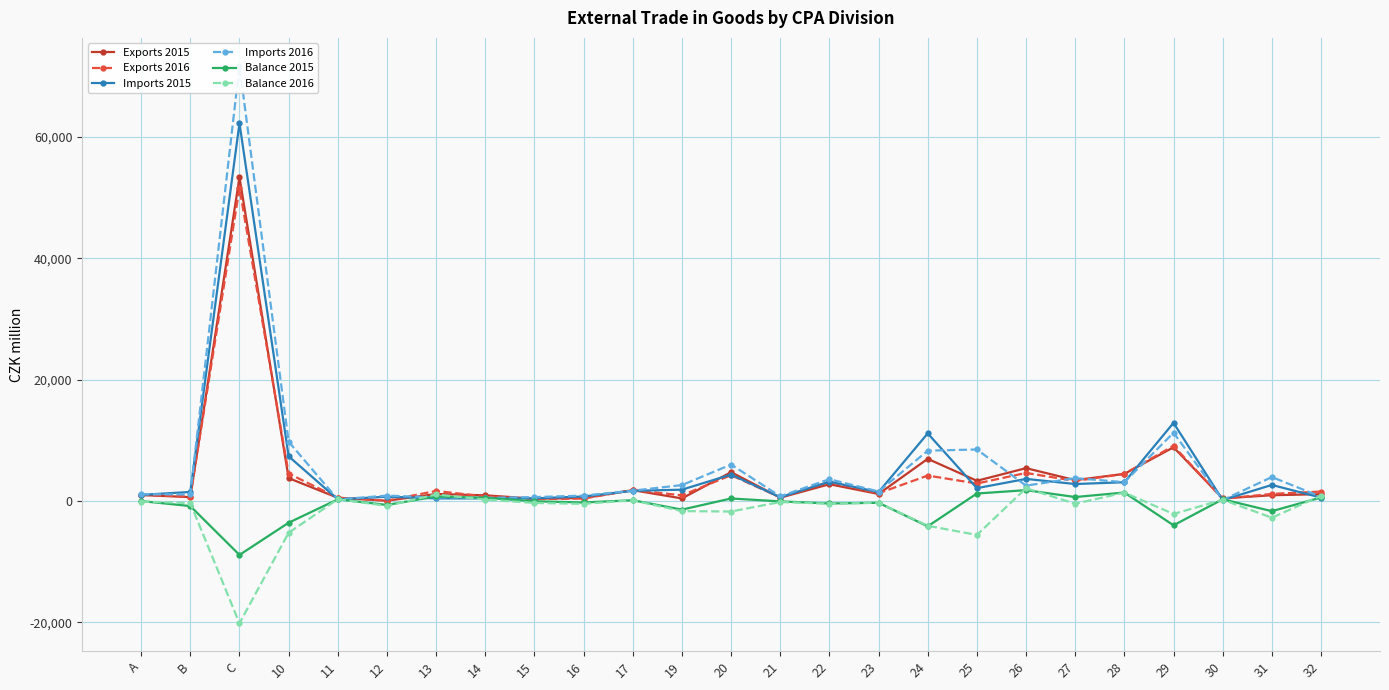

At how many categories does at least one series exceed 43360?

1